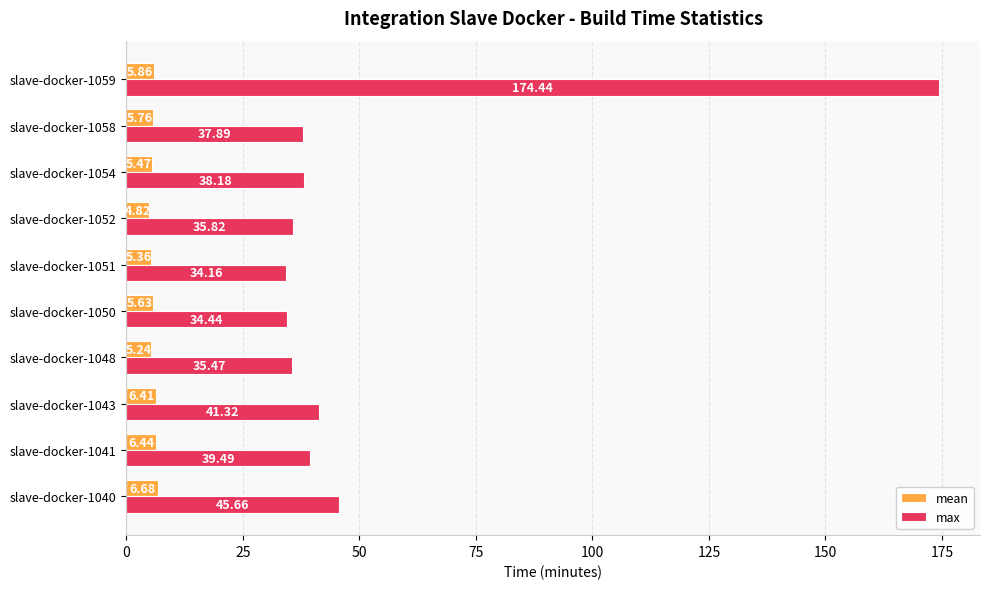

What is the difference between the maximum and second lowest values in the mean series?

1.4